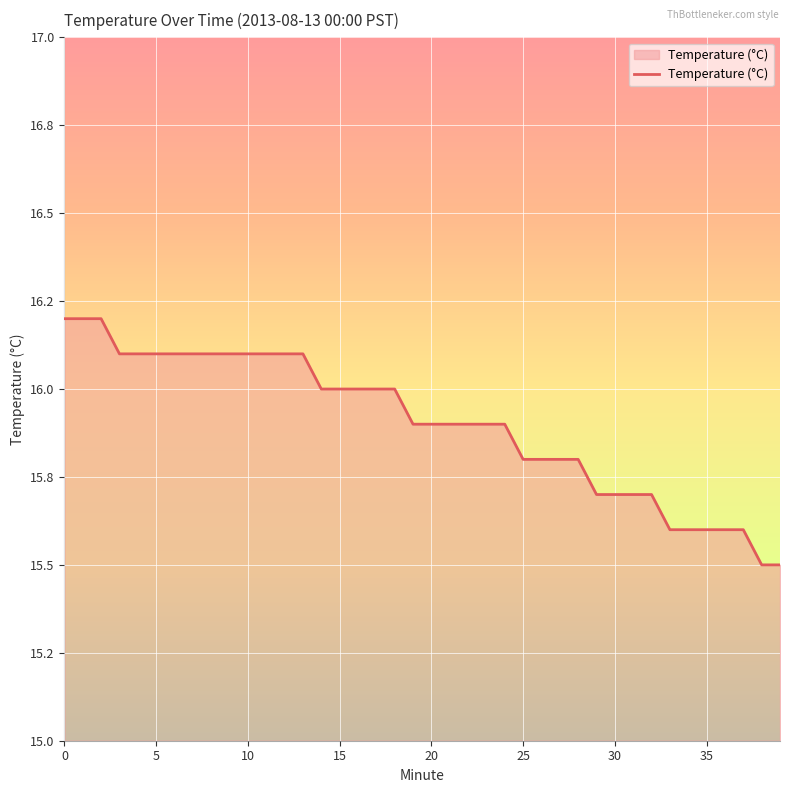

Does the chart display data point markers on the line(s)?

No